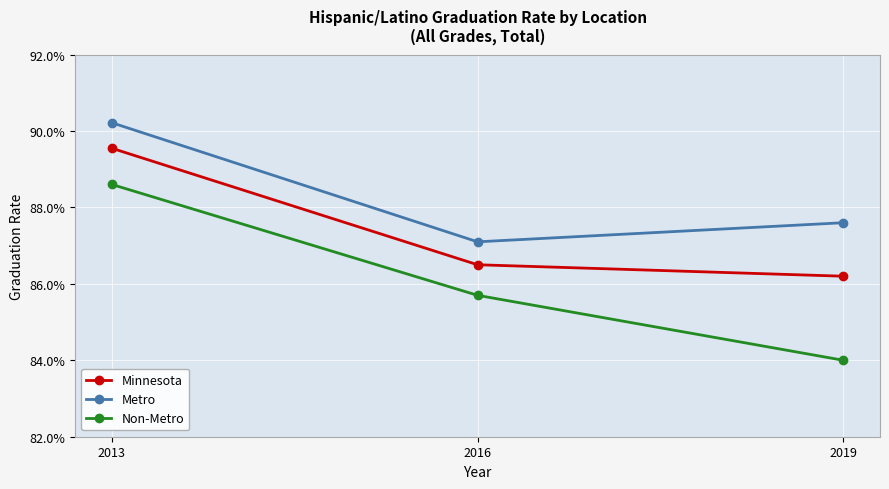

List the labels in order of Metro value, smallest first.

2016, 2019, 2013